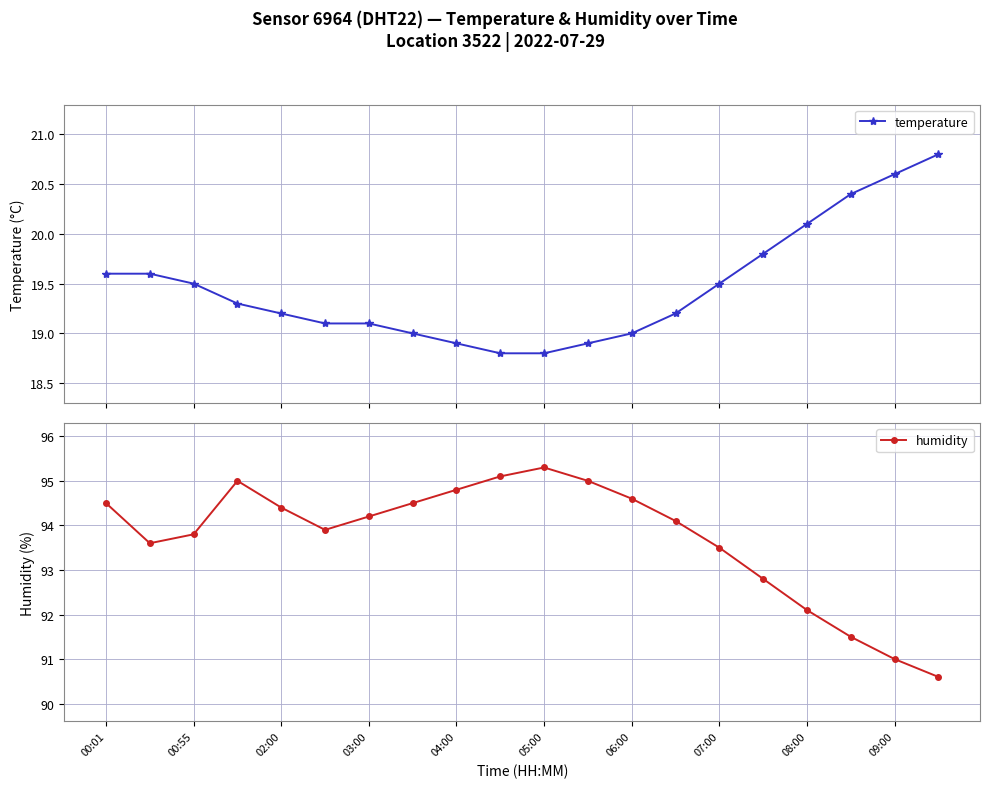

At which label does humidity first exceed 94?

00:01